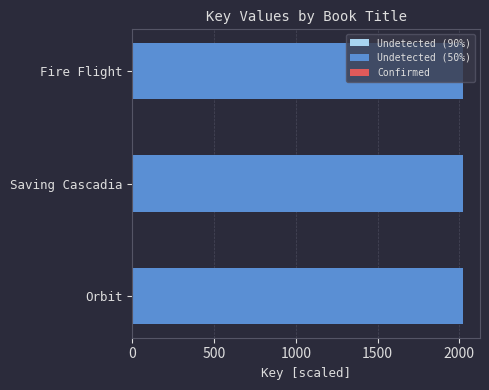

How many groups of bars are there?

3